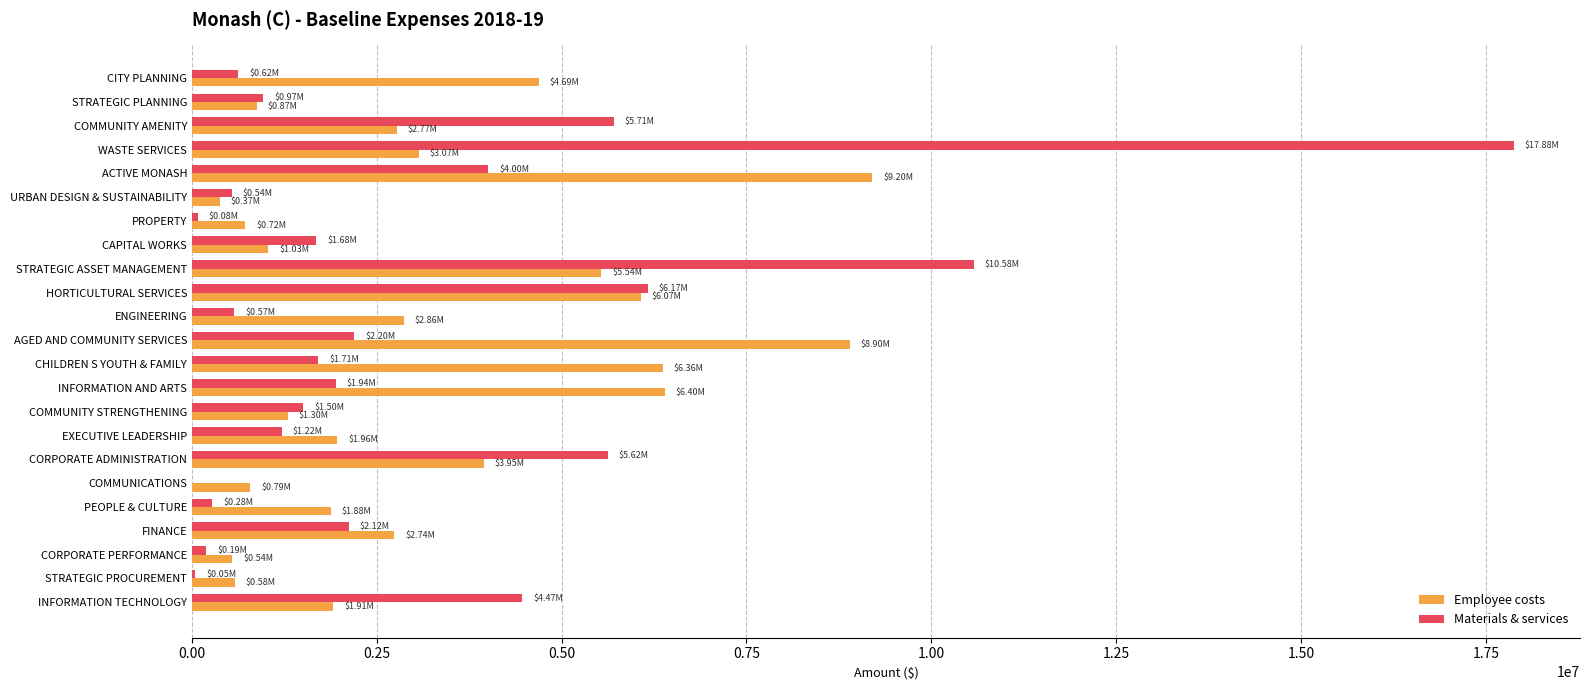

Which category has the highest value across all series?

WASTE SERVICES